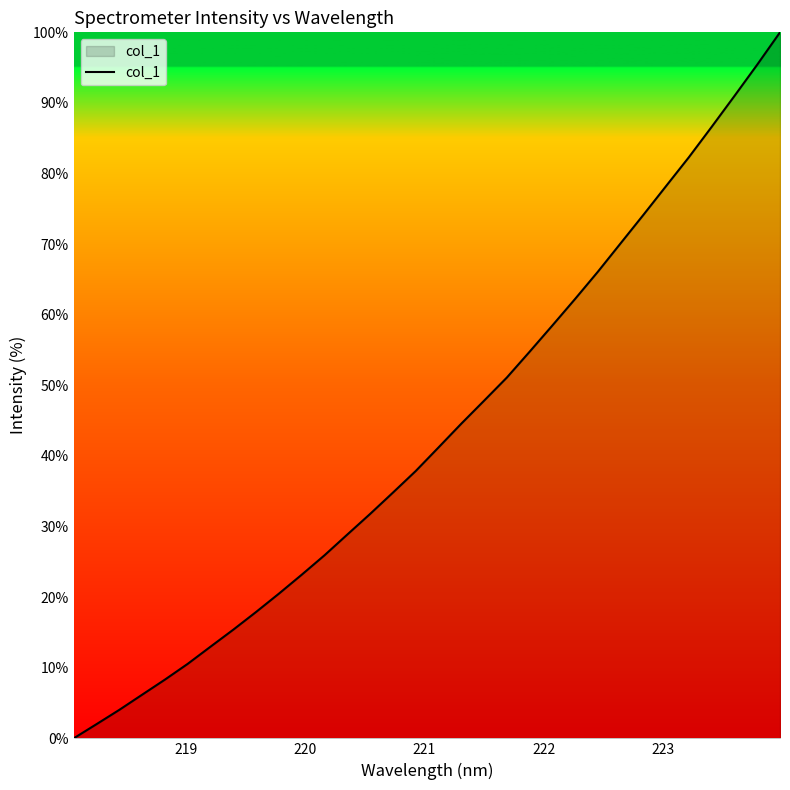

Count the number of data series in this chart.

1